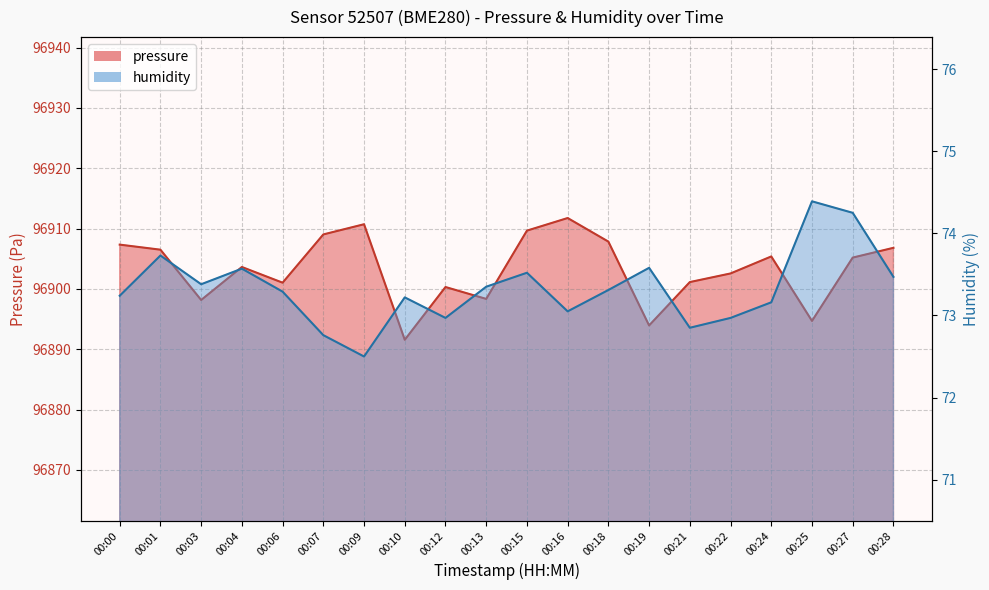

Where is the first local minimum for humidity?

00:03